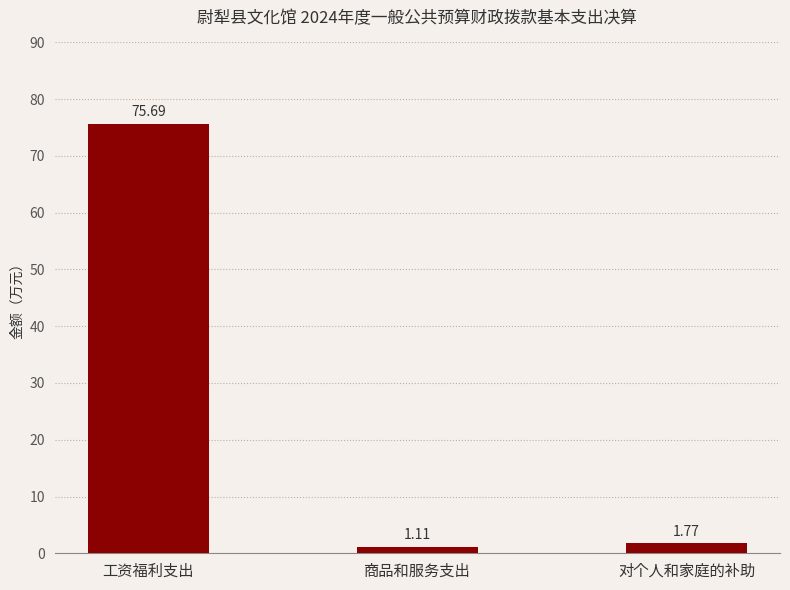

What is the difference between the maximum and minimum values?

74.6